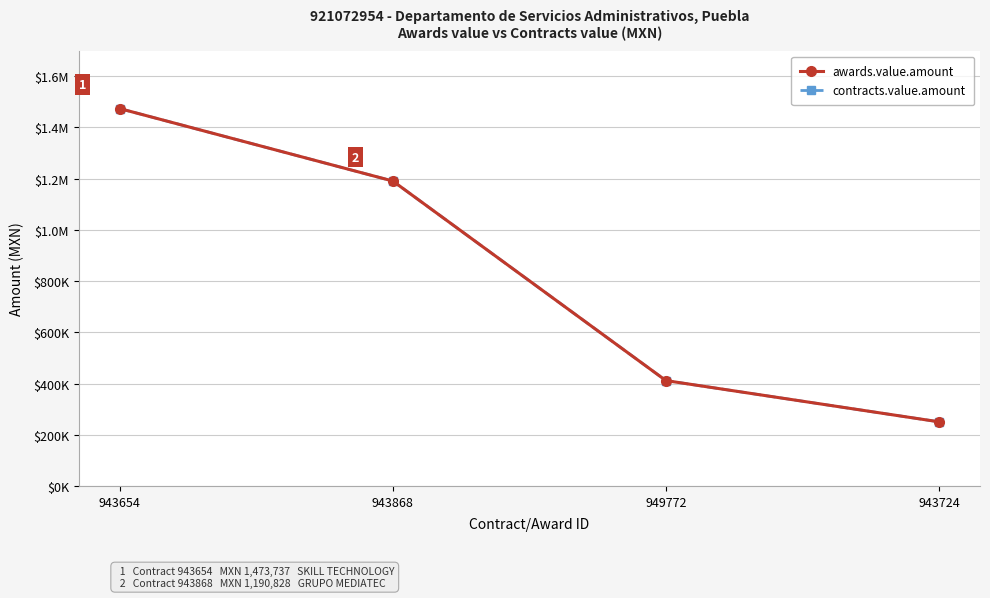

What position from the left is 943654?

1